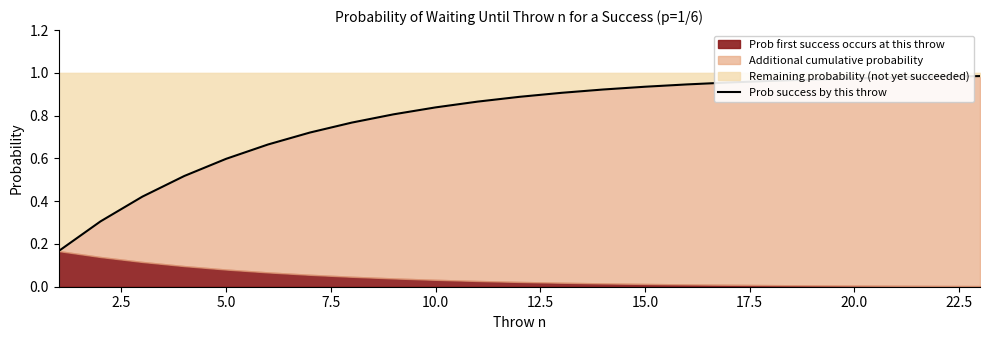

What is the minimum value shown in the chart?

0.2